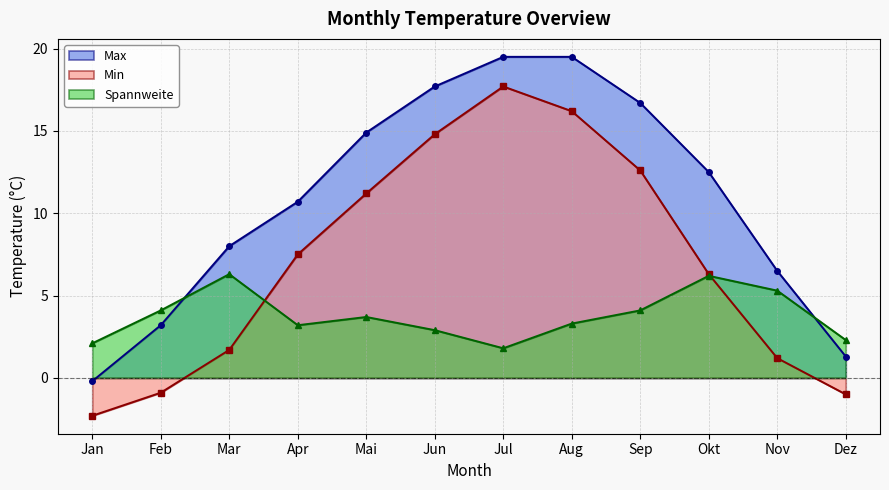

What is the label of the 4th point from the right?

Sep